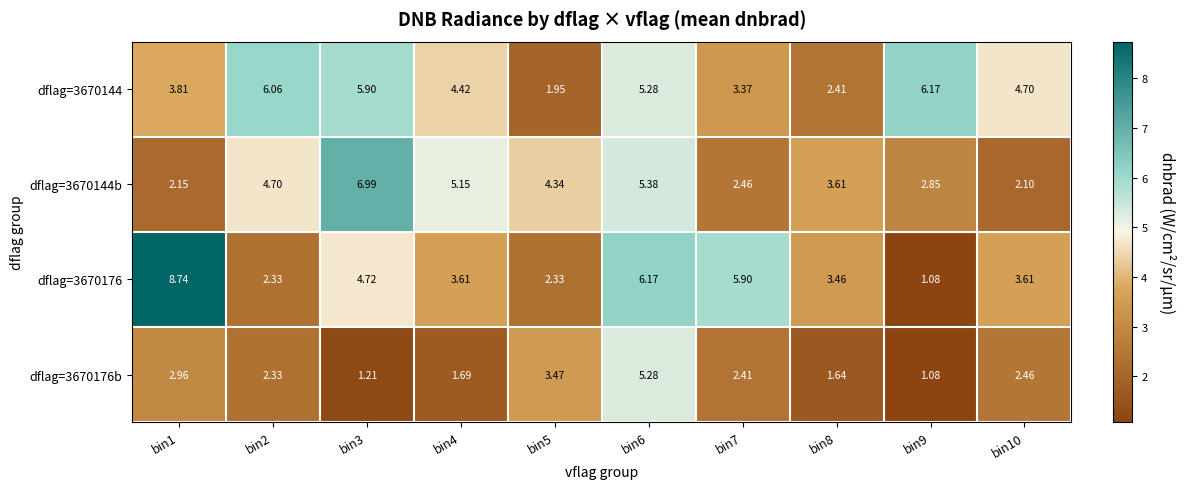

Which series changed the most between bin6 and bin9?

dflag=3670176